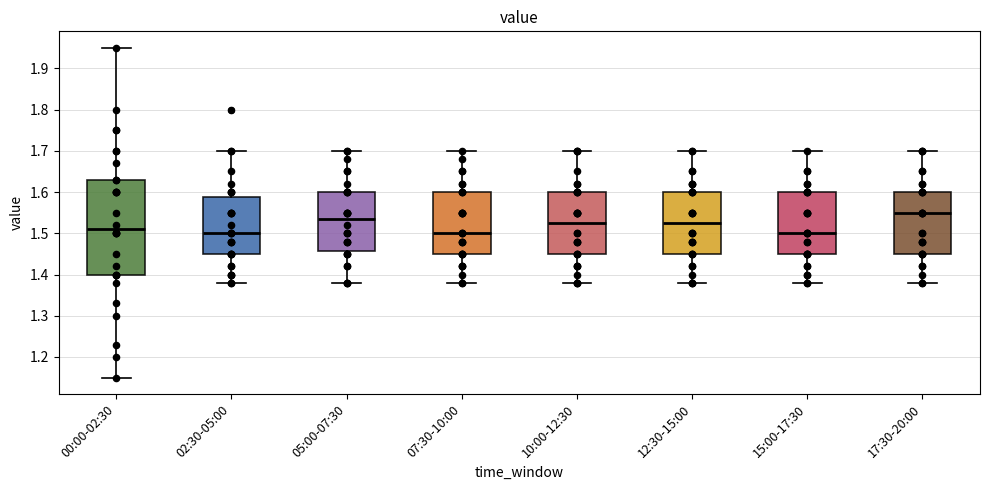

Reading left to right, transcribe this box plot: for each box, give where its median line is, the range the box spans, and where its two whiskers end, as read against the y-axis. The values are not printed on the chart, so give them approximately, as read against the axis.

00:00-02:30: median 1.51, box 1.40 to 1.63, whiskers 1.15 to 1.95
02:30-05:00: median 1.50, box 1.45 to 1.59, whiskers 1.38 to 1.70
05:00-07:30: median 1.54, box 1.46 to 1.60, whiskers 1.38 to 1.70
07:30-10:00: median 1.50, box 1.45 to 1.60, whiskers 1.38 to 1.70
10:00-12:30: median 1.53, box 1.45 to 1.60, whiskers 1.38 to 1.70
12:30-15:00: median 1.53, box 1.45 to 1.60, whiskers 1.38 to 1.70
15:00-17:30: median 1.50, box 1.45 to 1.60, whiskers 1.38 to 1.70
17:30-20:00: median 1.55, box 1.45 to 1.60, whiskers 1.38 to 1.70